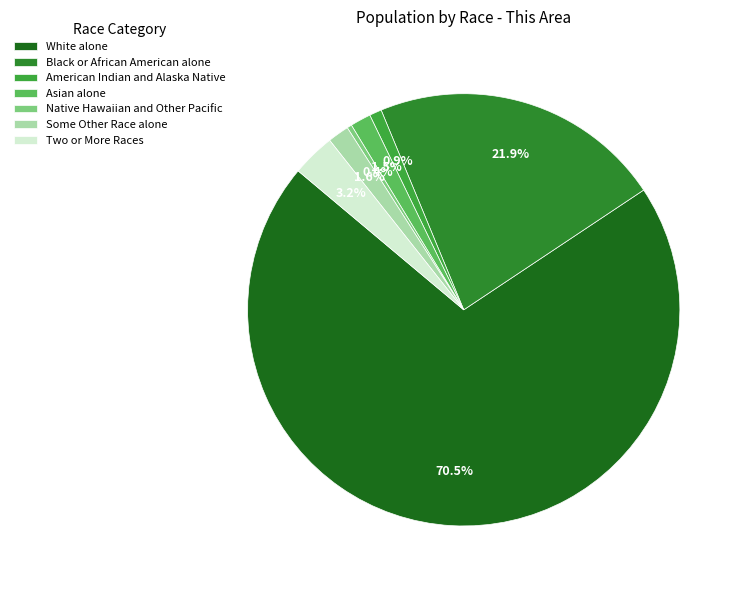

What is the ratio of the value at Two or More Races to the value at Native Hawaiian and Other Pacific?

9.1